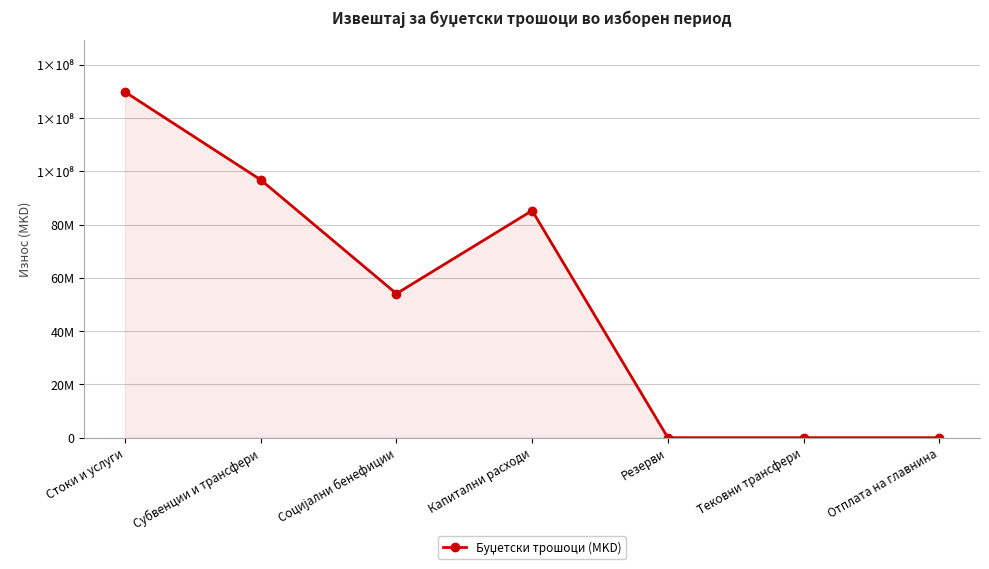

List the labels in order of value, largest first.

Стоки и услуги, Субвенции и трансфери, Капитални расходи, Социјални бенефиции, Резерви, Тековни трансфери, Отплата на главнина